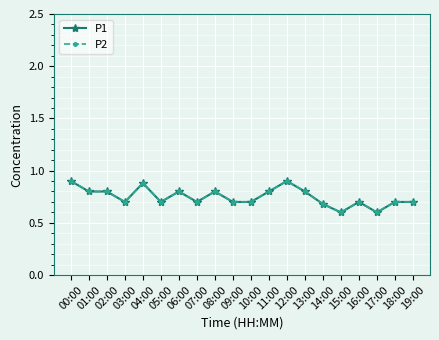

Reading left to right, list all the values displayed in this chart.

P1: 0.9	0.8	0.8	0.7	0.9	0.7	0.8	0.7	0.8	0.7	0.7	0.8	0.9	0.8	0.7	0.6	0.7	0.6	0.7	0.7
P2: 0.9	0.8	0.8	0.7	0.9	0.7	0.8	0.7	0.8	0.7	0.7	0.8	0.9	0.8	0.7	0.6	0.7	0.6	0.7	0.7